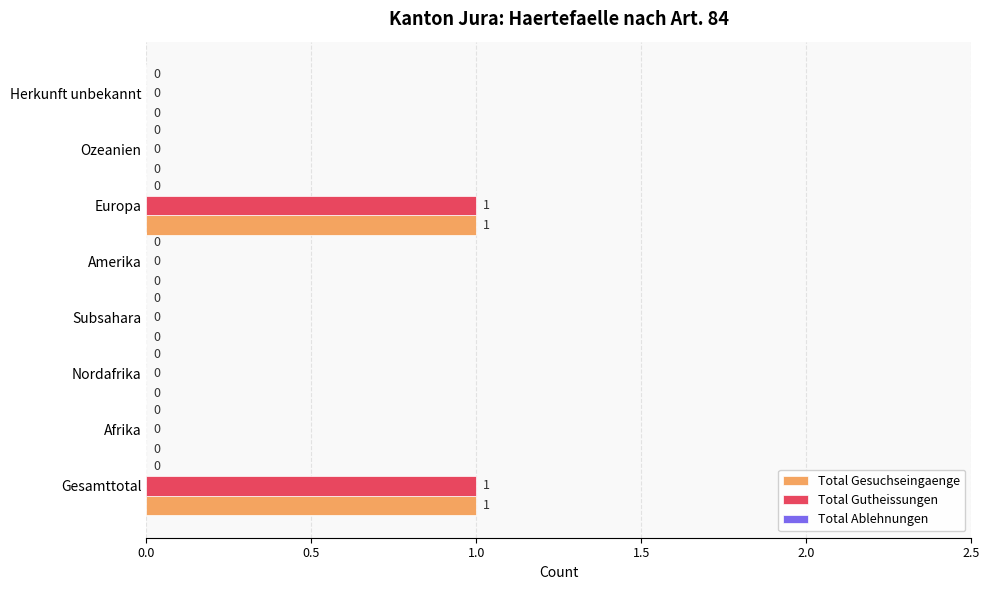

How many Total Gesuchseingaenge values are between 0 and 1?

8